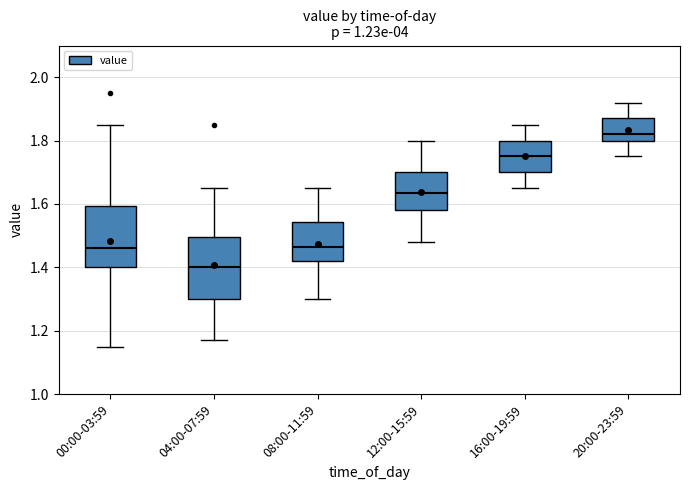

Reading left to right, read every box against the y-axis: the position of its median line, the range the box covers, and the ends of its whiskers. The values are not printed on the chart, so give them approximately, as read against the axis.

00:00-03:59: median 1.46, box 1.40 to 1.60, whiskers 1.16 to 1.86
04:00-07:59: median 1.40, box 1.30 to 1.50, whiskers 1.18 to 1.66
08:00-11:59: median 1.46, box 1.42 to 1.54, whiskers 1.30 to 1.66
12:00-15:59: median 1.64, box 1.58 to 1.70, whiskers 1.48 to 1.80
16:00-19:59: median 1.76, box 1.70 to 1.80, whiskers 1.66 to 1.86
20:00-23:59: median 1.82, box 1.80 to 1.88, whiskers 1.76 to 1.92